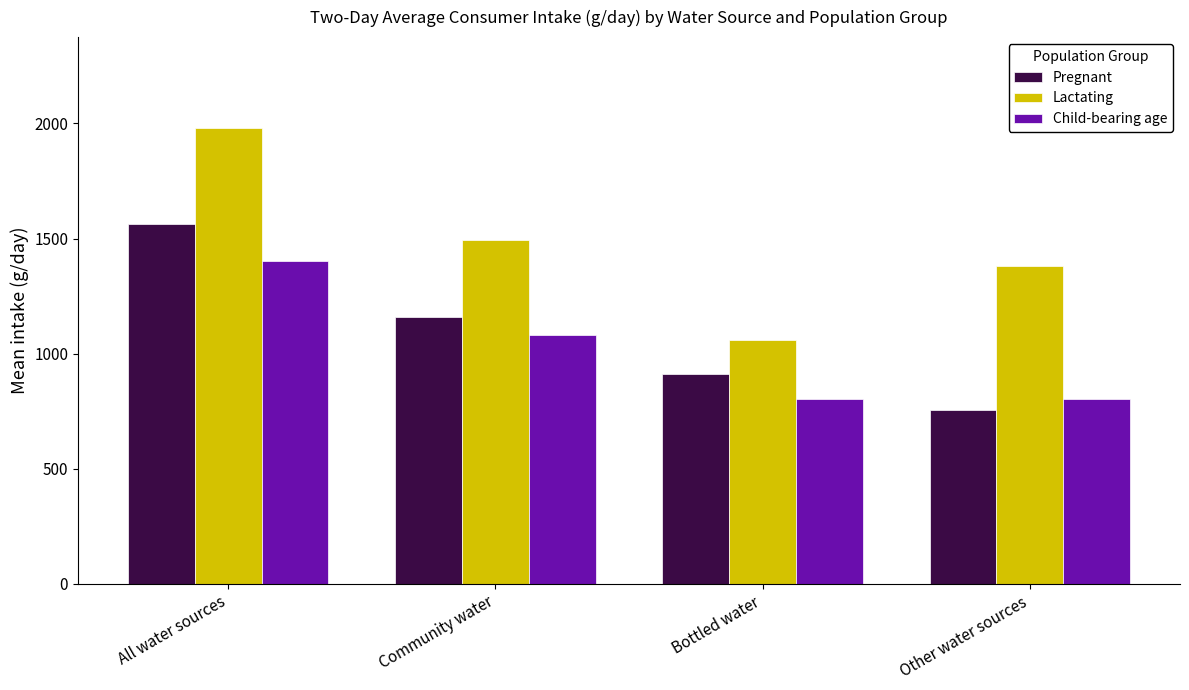

What is the difference between the highest and lowest values at Bottled water?

254